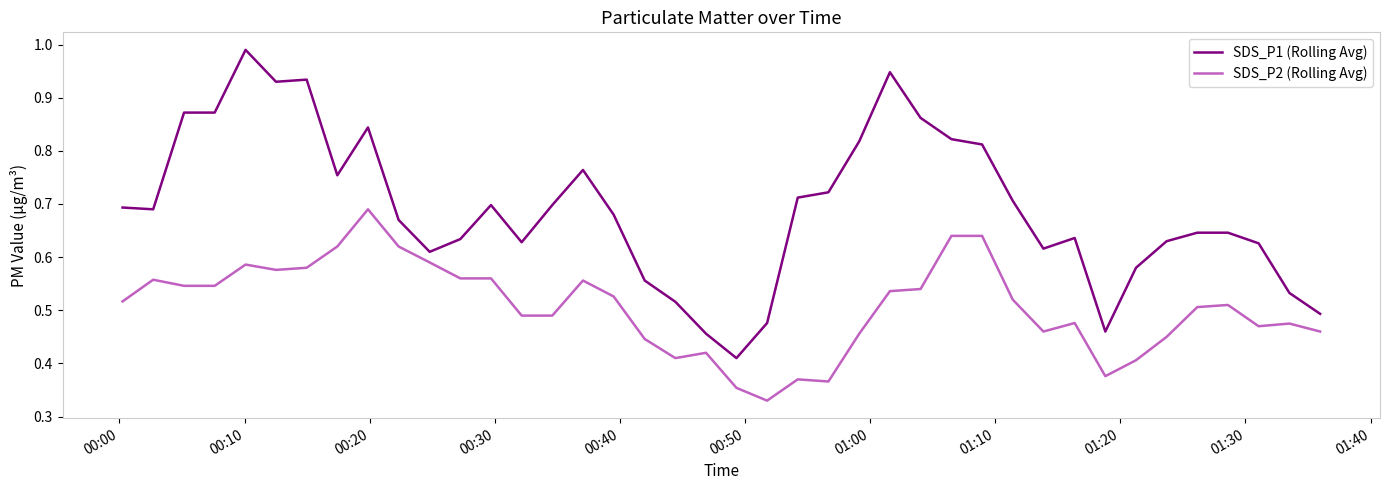

Which series has the largest range (max minus min)?

SDS_P1 (Rolling Avg)